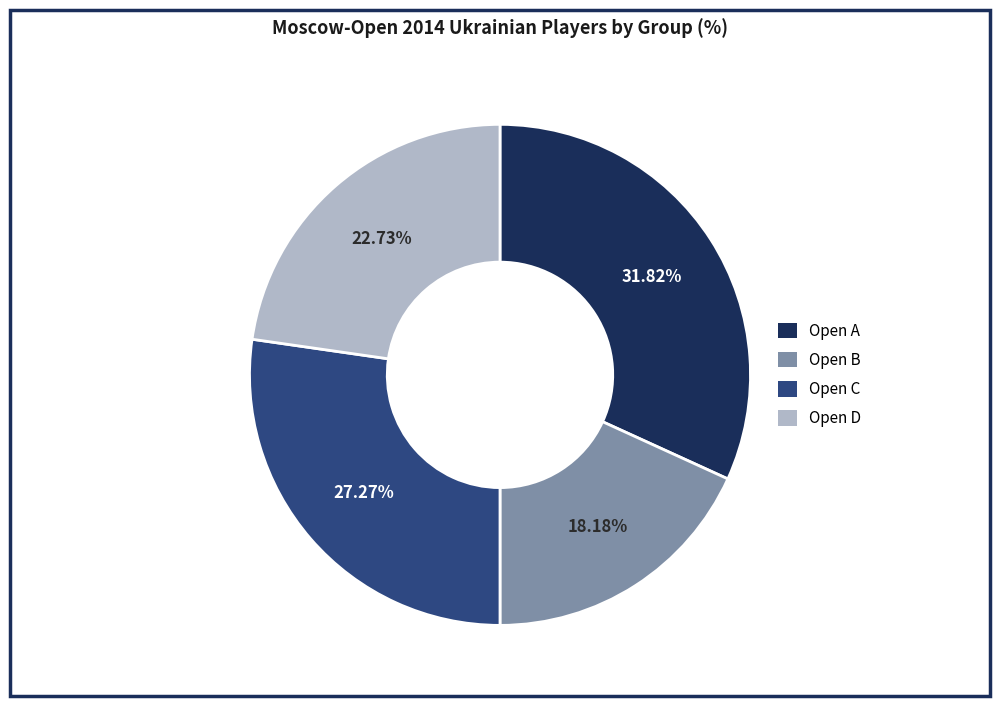

Does any single category account for the majority?

No